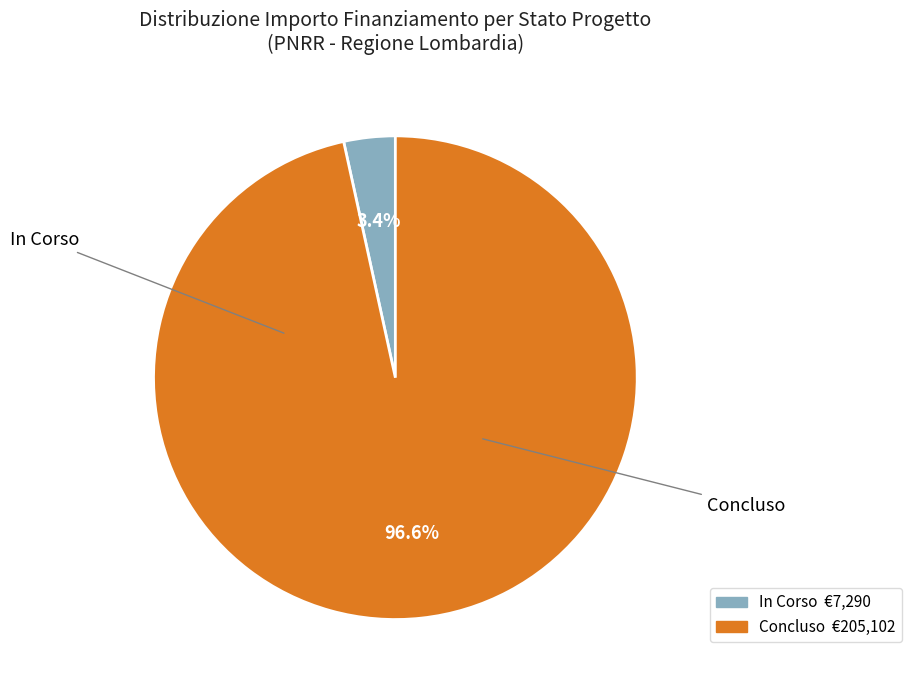

Rank the categories by value from highest to lowest.

Concluso, In Corso